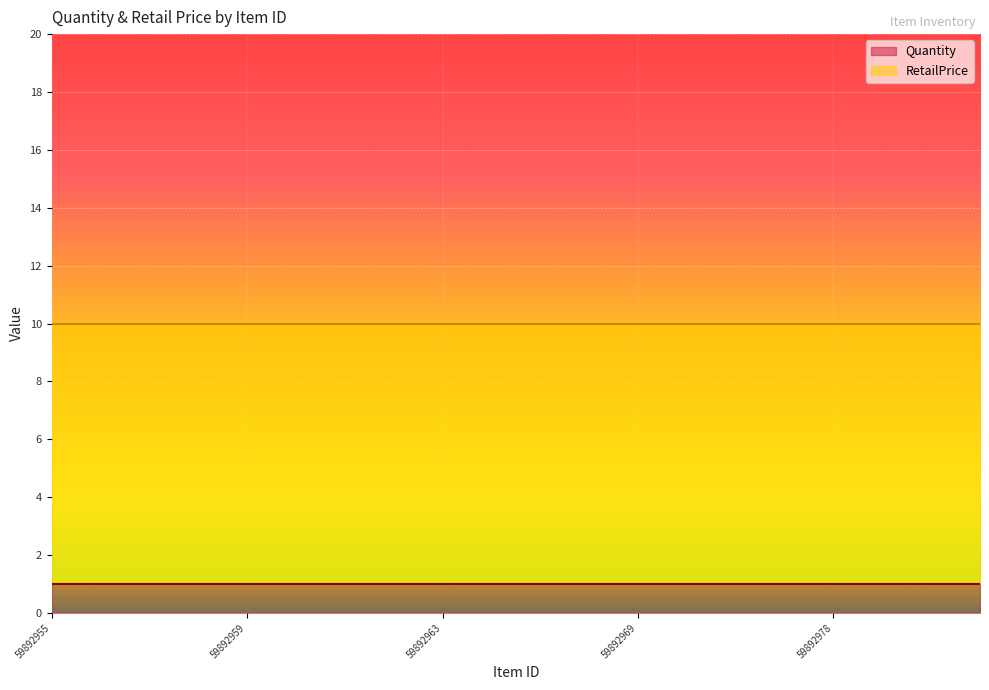

Between 59892966 and 59892973, which series saw the biggest shift?

Quantity